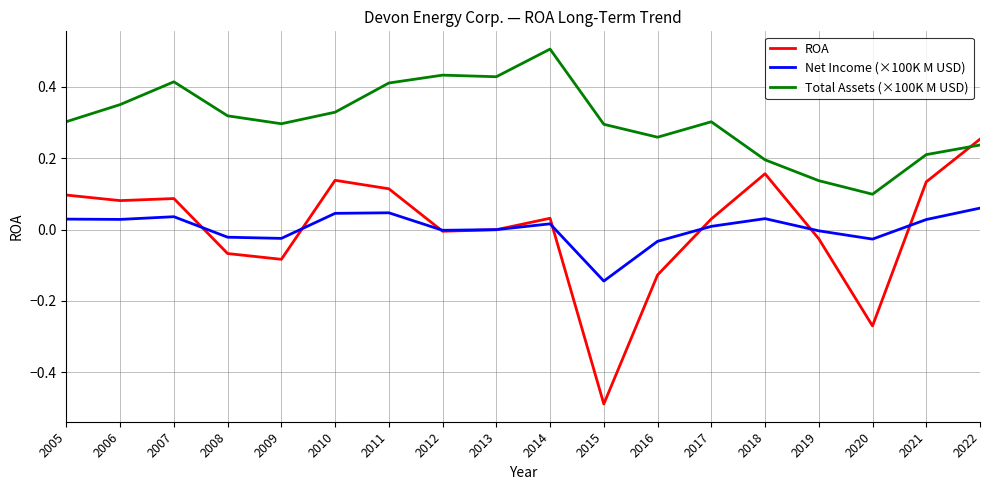

What are all the series names shown in the legend?

ROA, Net Income (×100K M USD), Total Assets (×100K M USD)